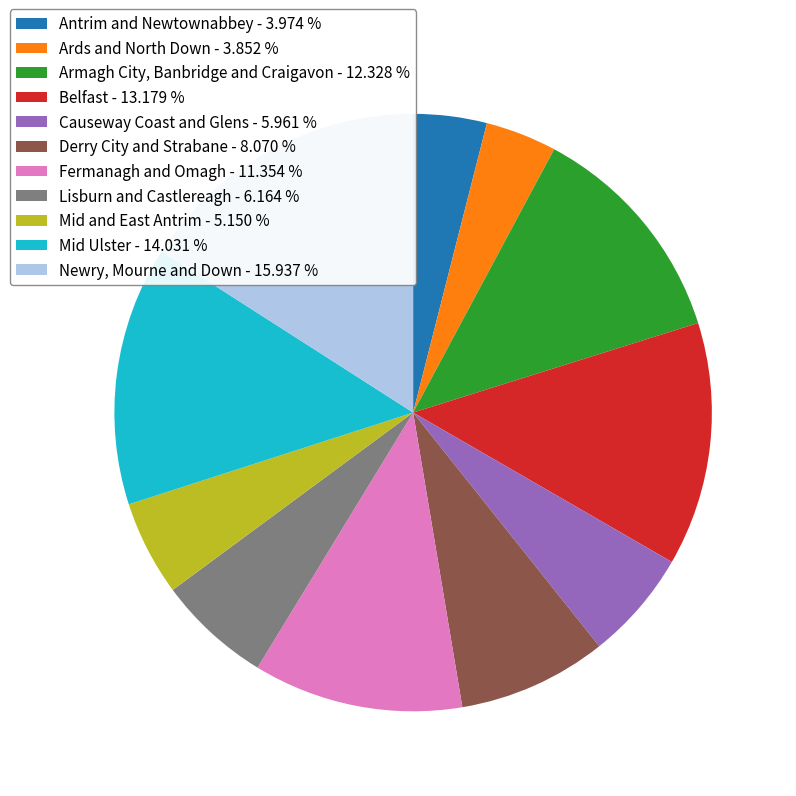

Combined, do Derry City and Strabane and Mid and East Antrim account for over 50%?

No